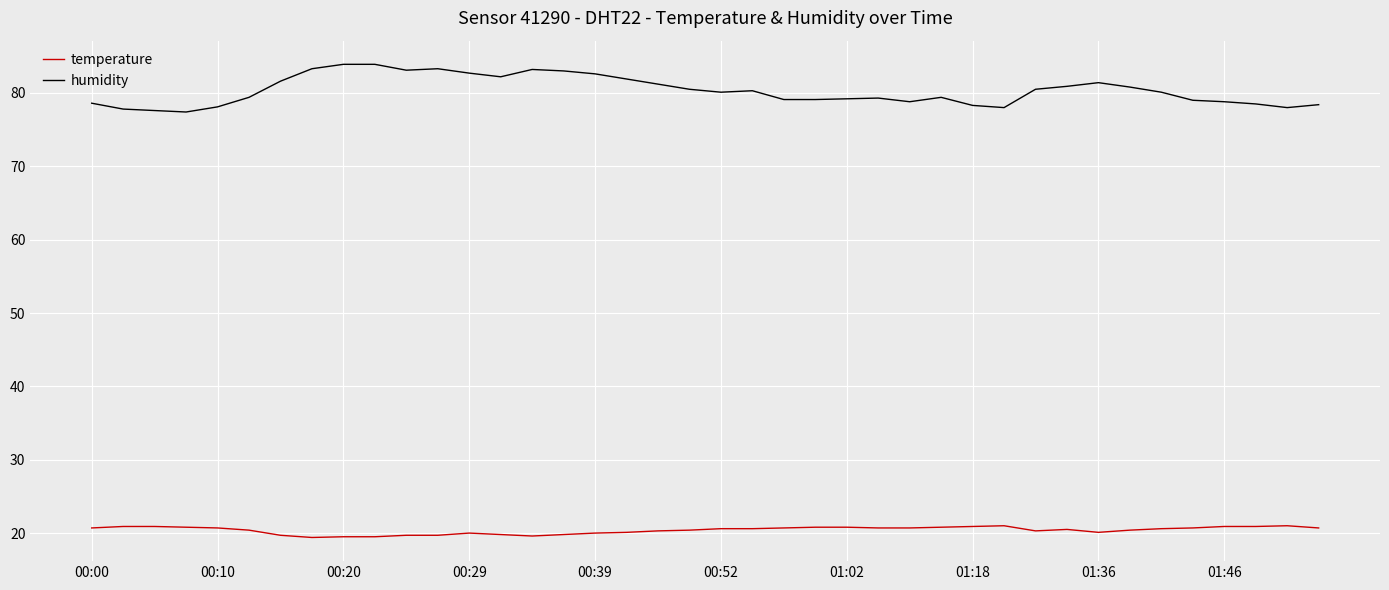

What is the maximum value for temperature?

21.0